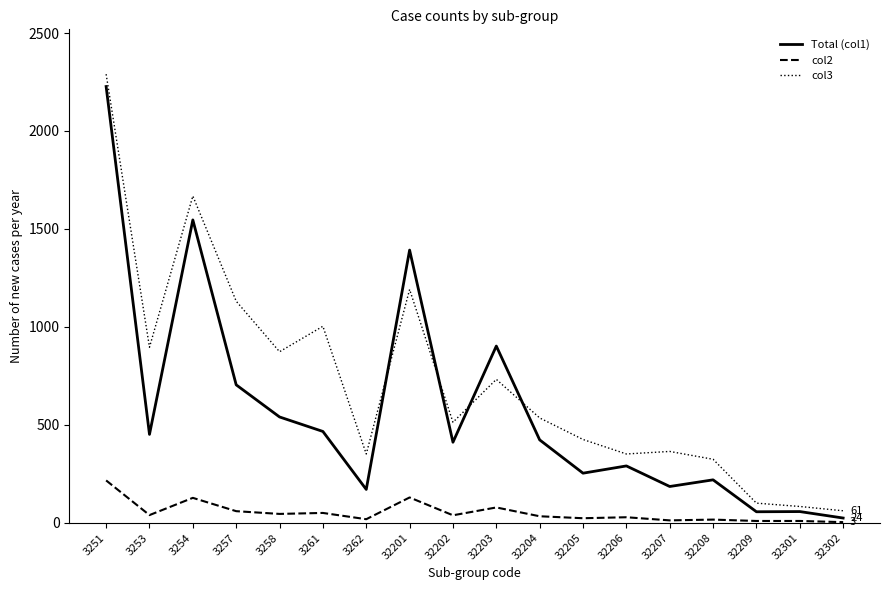

What is the spread (max minus min) of values at 3257?

1072